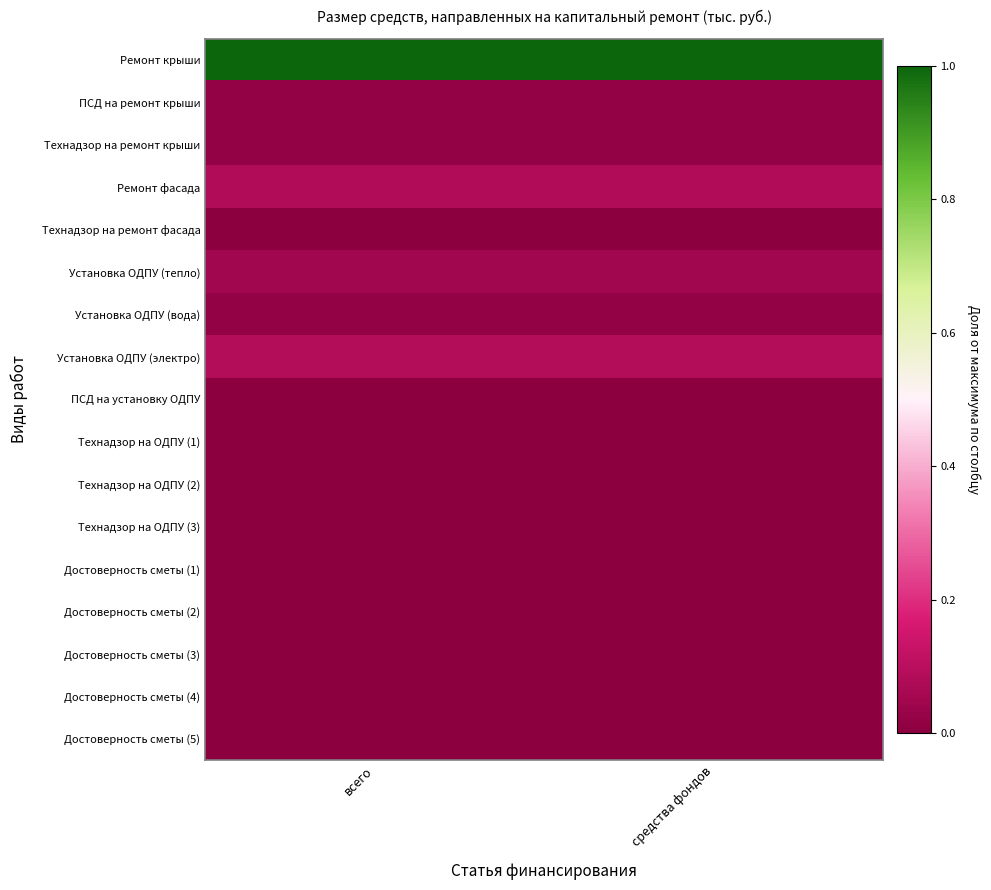

At how many categories does at least one series exceed 0?

2